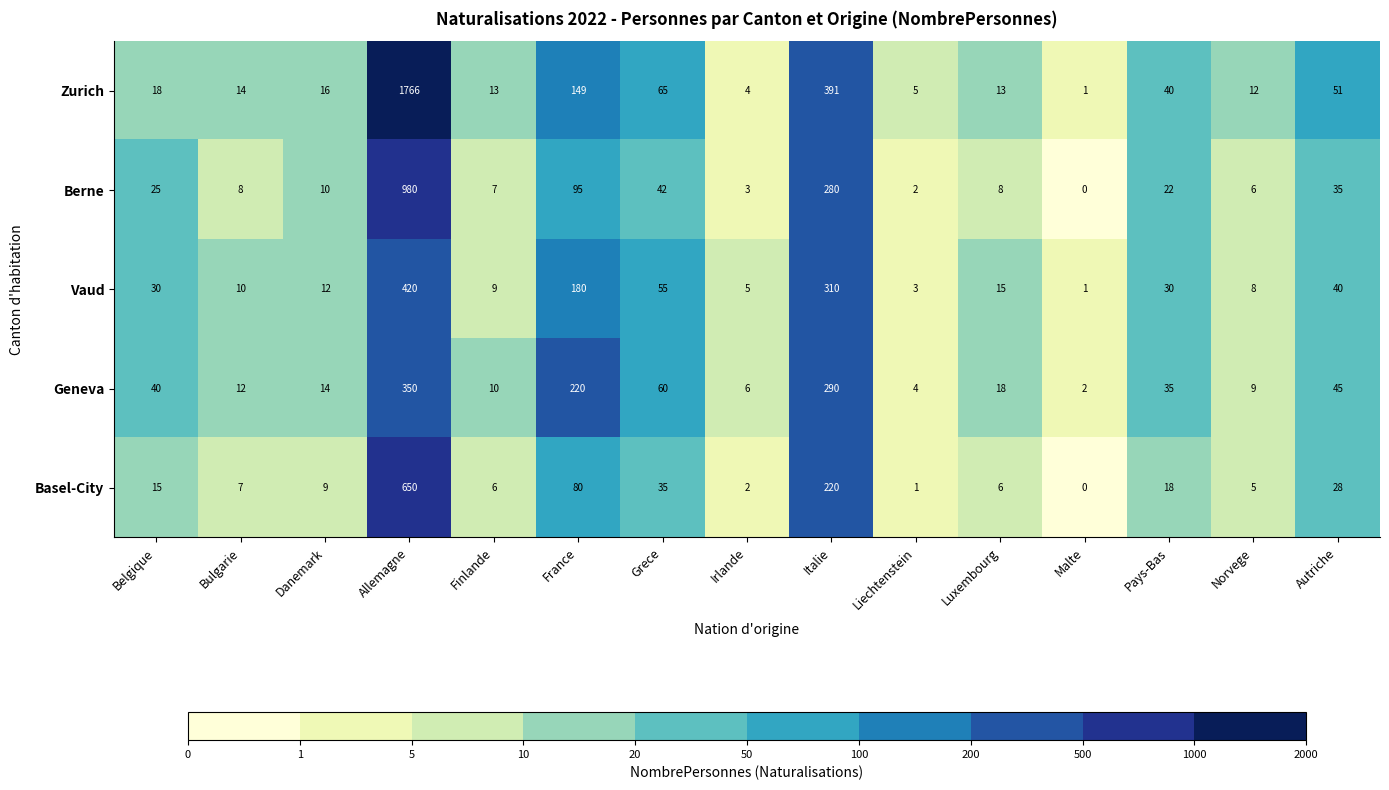

Rank the series by their maximum value, from lowest to highest.

Geneva, Vaud, Basel-City, Berne, Zurich